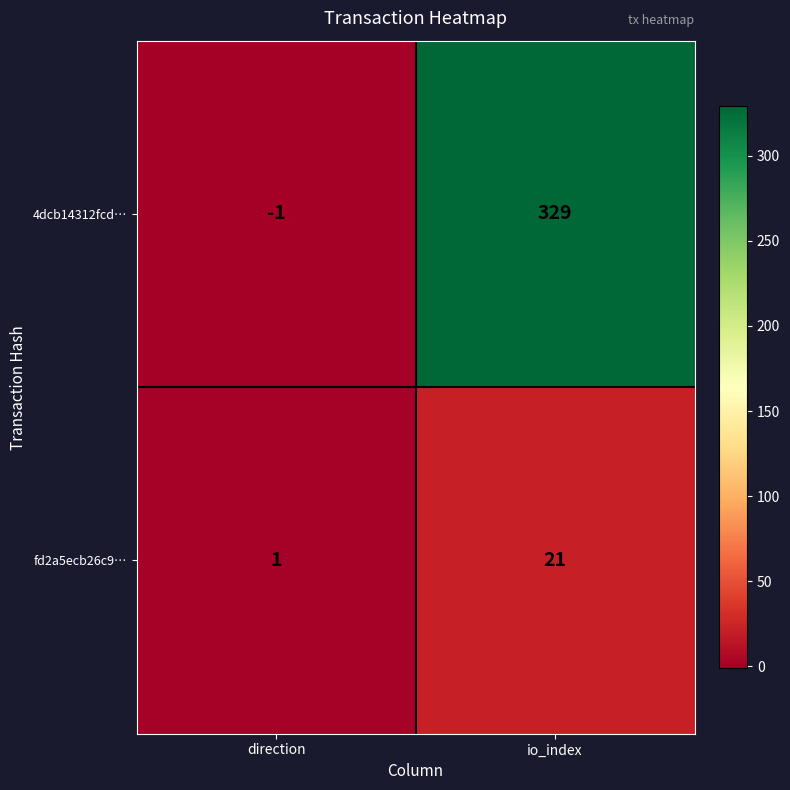

Between direction and io_index, which series saw the biggest shift?

4dcb14312fcd…